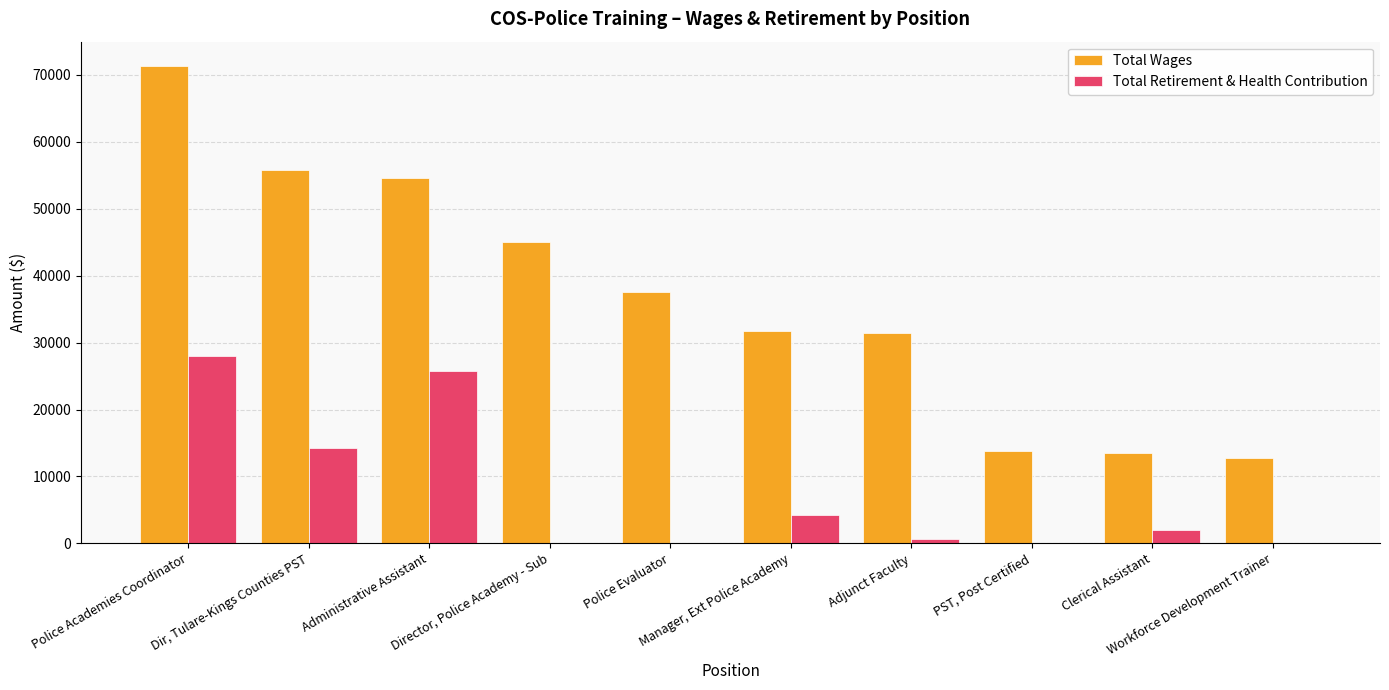

Where does the Total Wages series first go above 37620?

Police Academies Coordinator